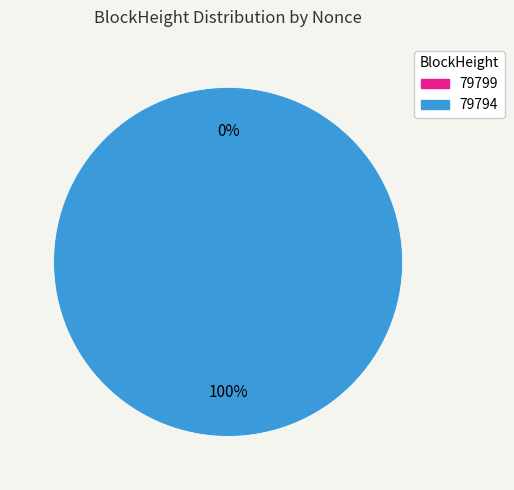

Is it true that 79799 is 0% of the pie?

True